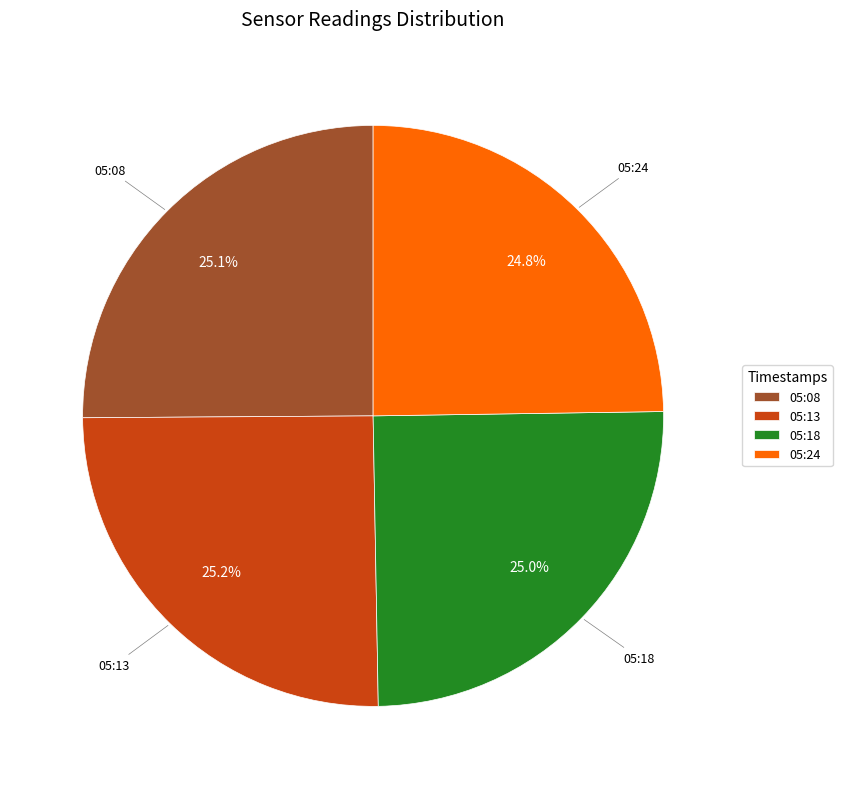

What percentage is the 05:18 slice, to the nearest percent?

25%